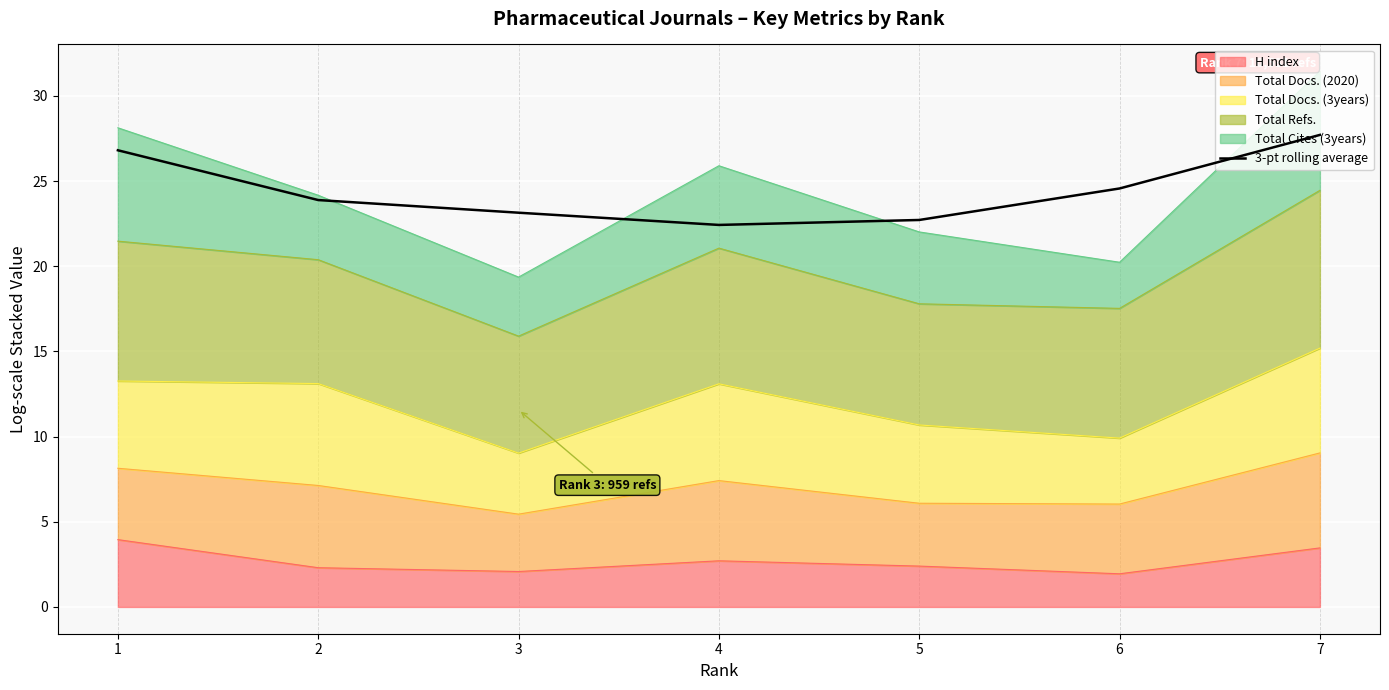

True or false: the data has more than 2 interior local peaks.

False